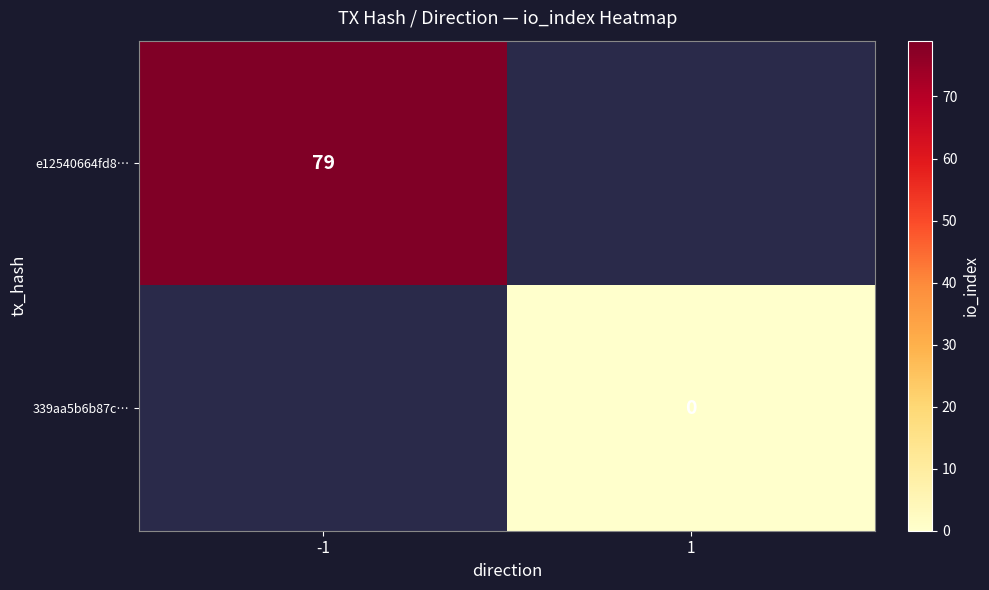

True or false: e12540664fd8… has a value of 49 at -1.

False